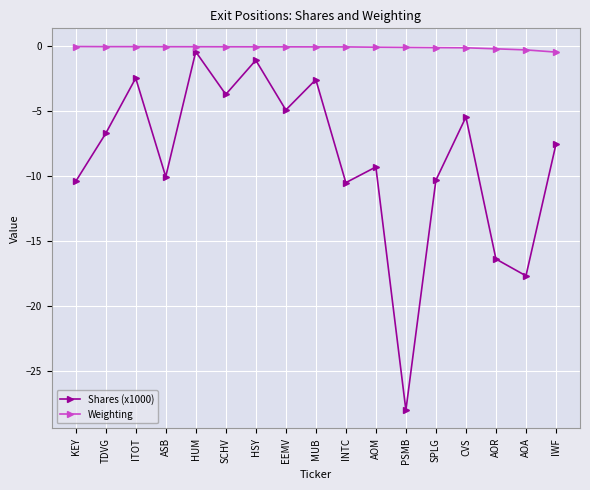

What is the lowest value of the Weighting series?

-0.5